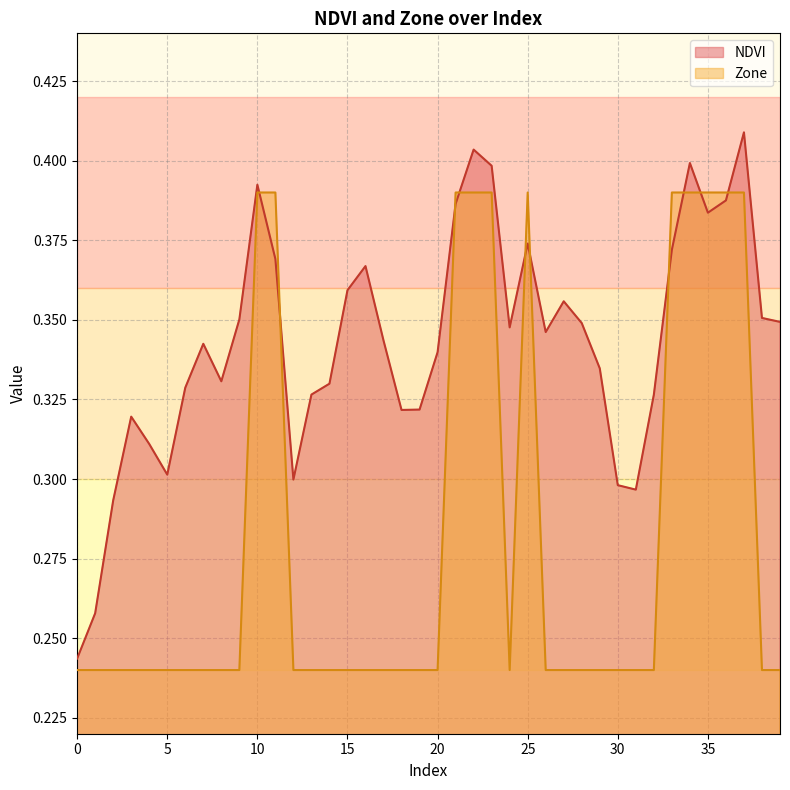

What are all the series names shown in the legend?

NDVI, Zone